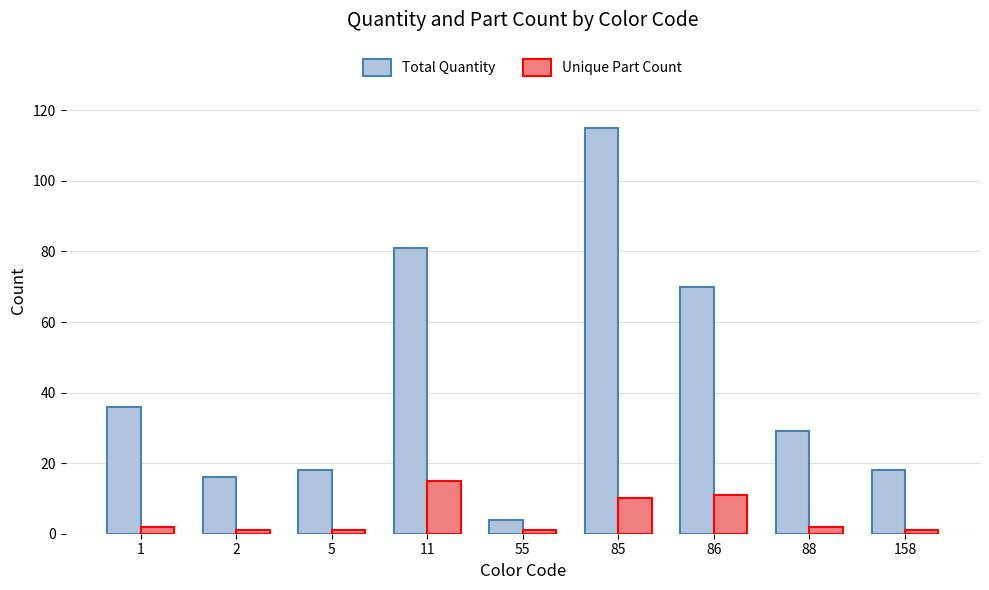

Reading right to left, extract all data points from this chart.

Total Quantity: 158=18	88=29	86=70	85=115	55=4	11=81	5=18	2=16	1=36
Unique Part Count: 158=1	88=2	86=11	85=10	55=1	11=15	5=1	2=1	1=2